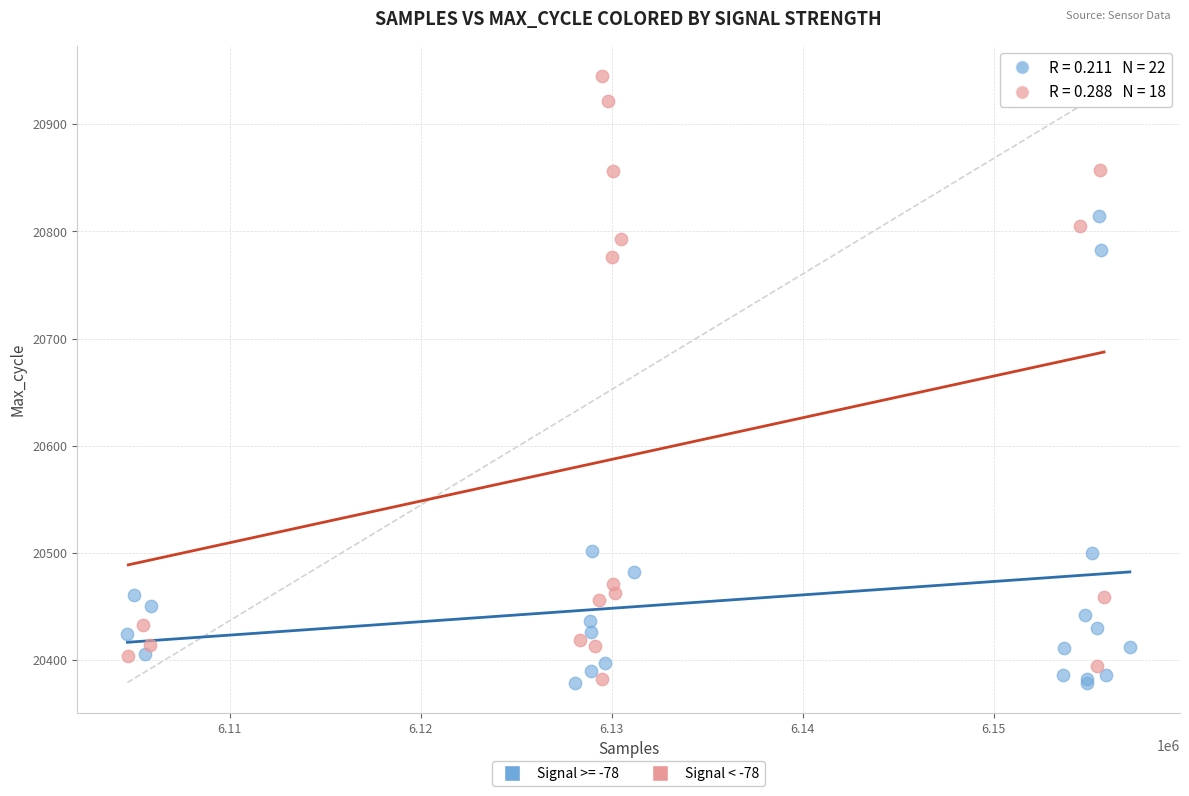

Which series has the largest Y range (max minus min)?

Signal < -78